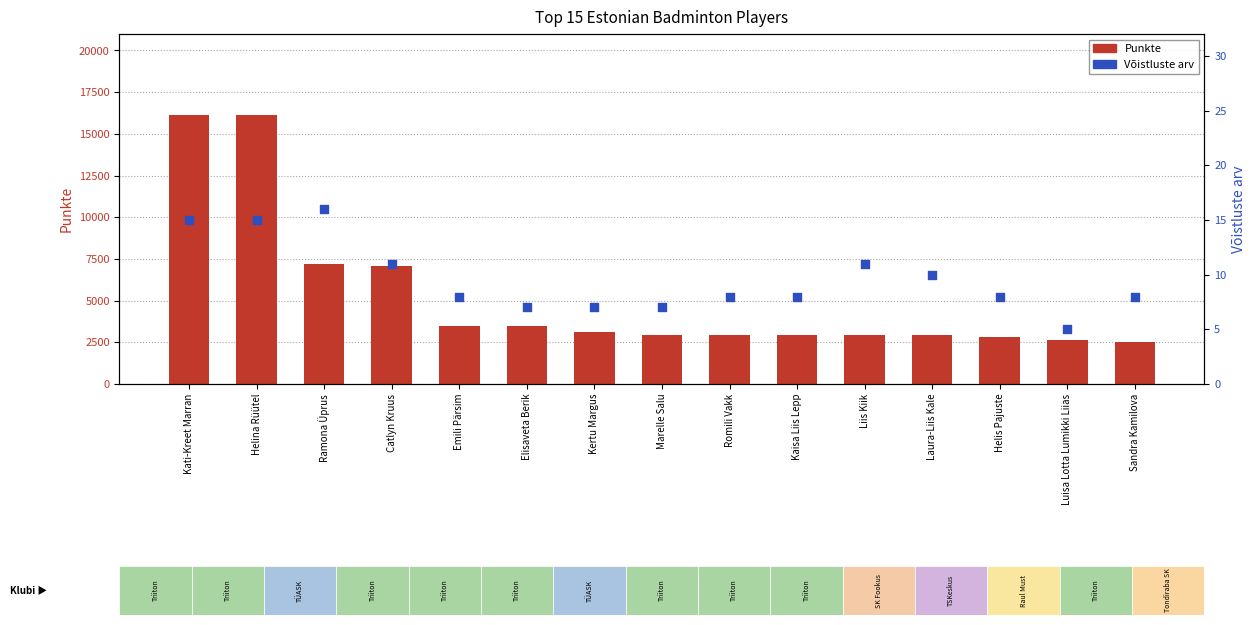

Which series has the largest Y range (max minus min)?

Punkte